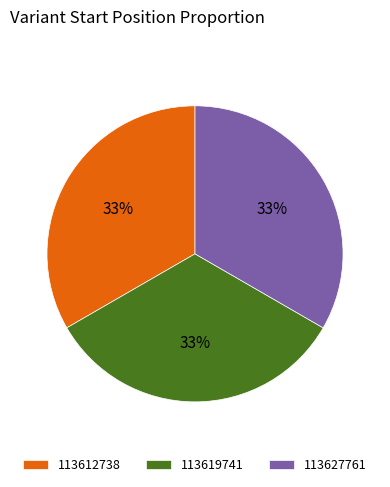

Does 113627761 account for over 50% of the chart?

No